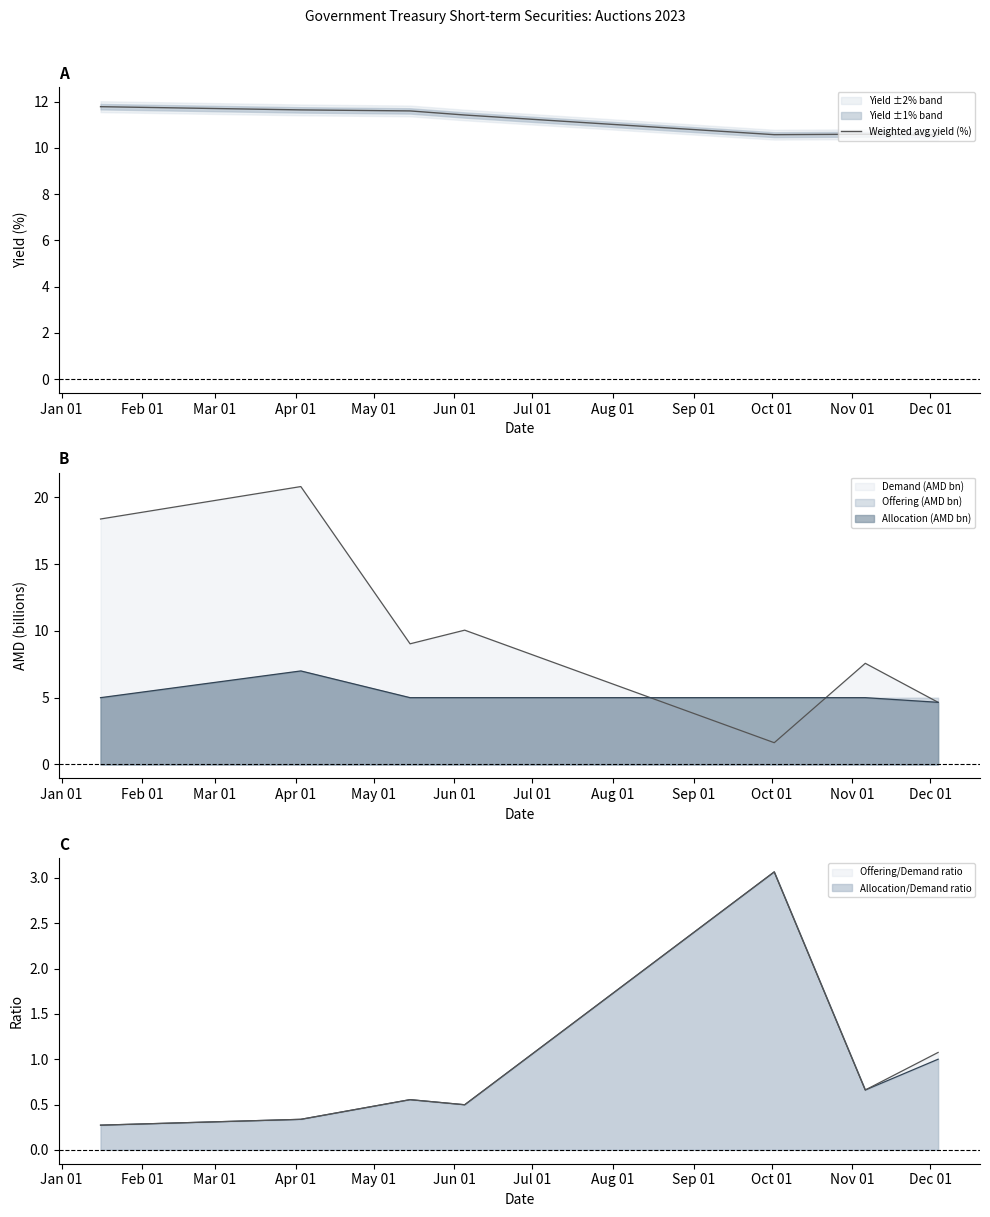

At which category does the chart reach its peak across all series?

Jan 01